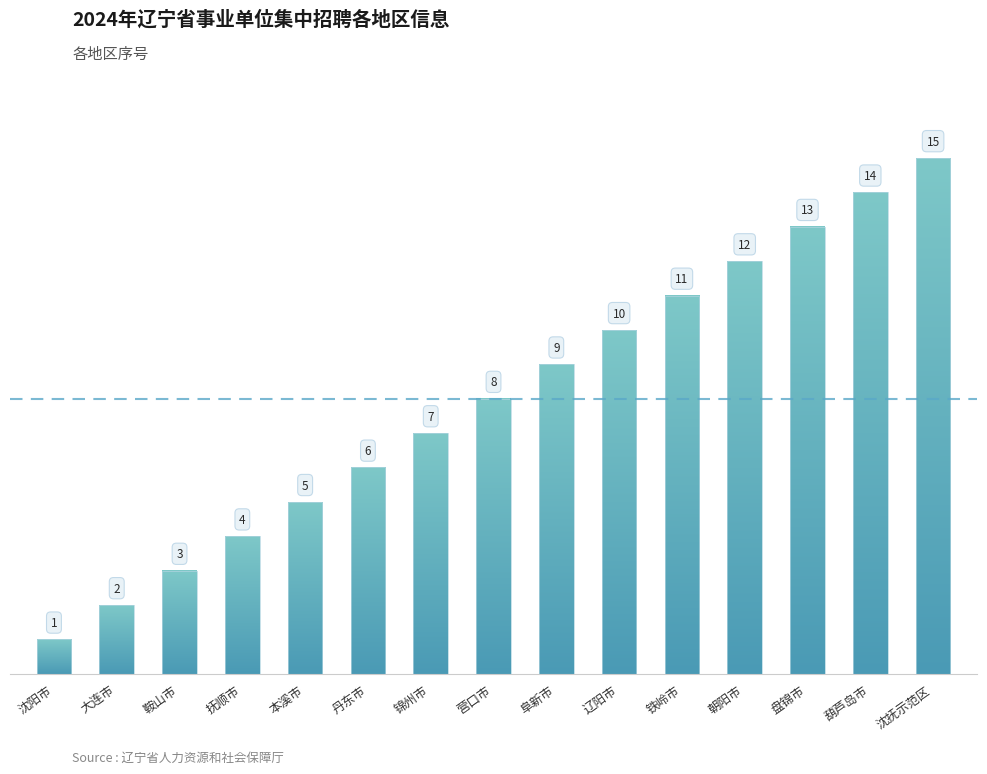

Which category has the highest value across all series?

沈抚示范区